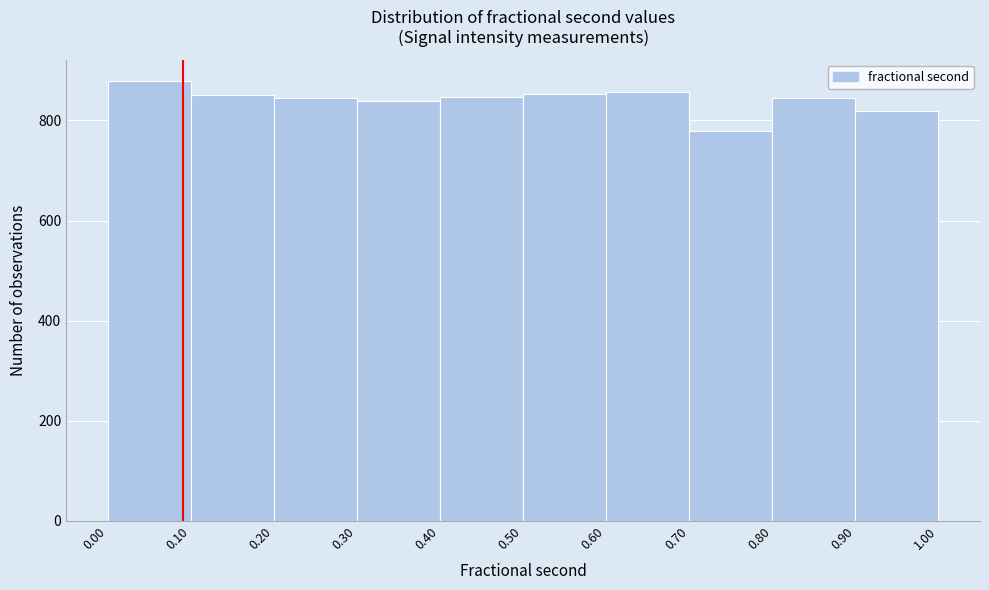

Reading left to right, list every bar in this chart as the range it spans on the x-axis followed by its height. The values are not printed on the chart, so give them approximately, as read against the axis.

0.00 to 0.10: 880
0.10 to 0.20: 860
0.20 to 0.30: 840
0.30 to 0.40: 840
0.40 to 0.50: 840
0.50 to 0.60: 860
0.60 to 0.70: 860
0.70 to 0.80: 780
0.80 to 0.90: 840
0.90 to 1.00: 820